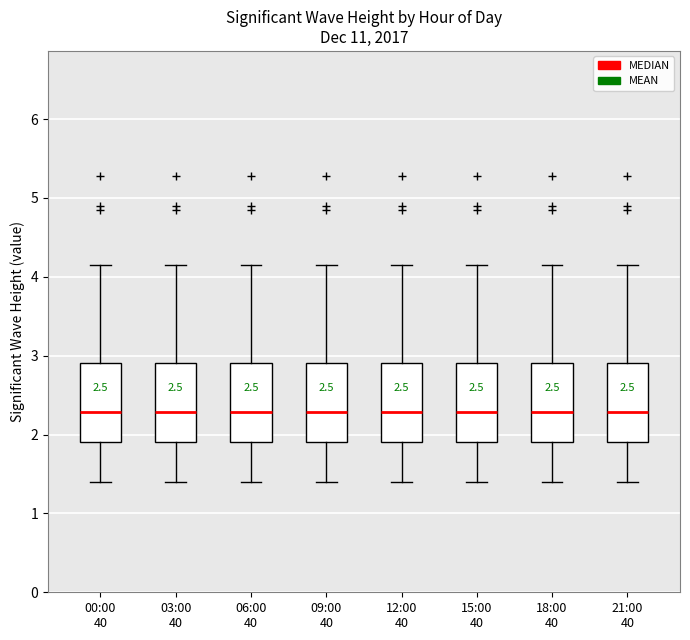

Where does the upper whisker of the box for 12:00 40 end on the y-axis? The values are not printed on the chart, so give them approximately, as read against the axis.

4.2